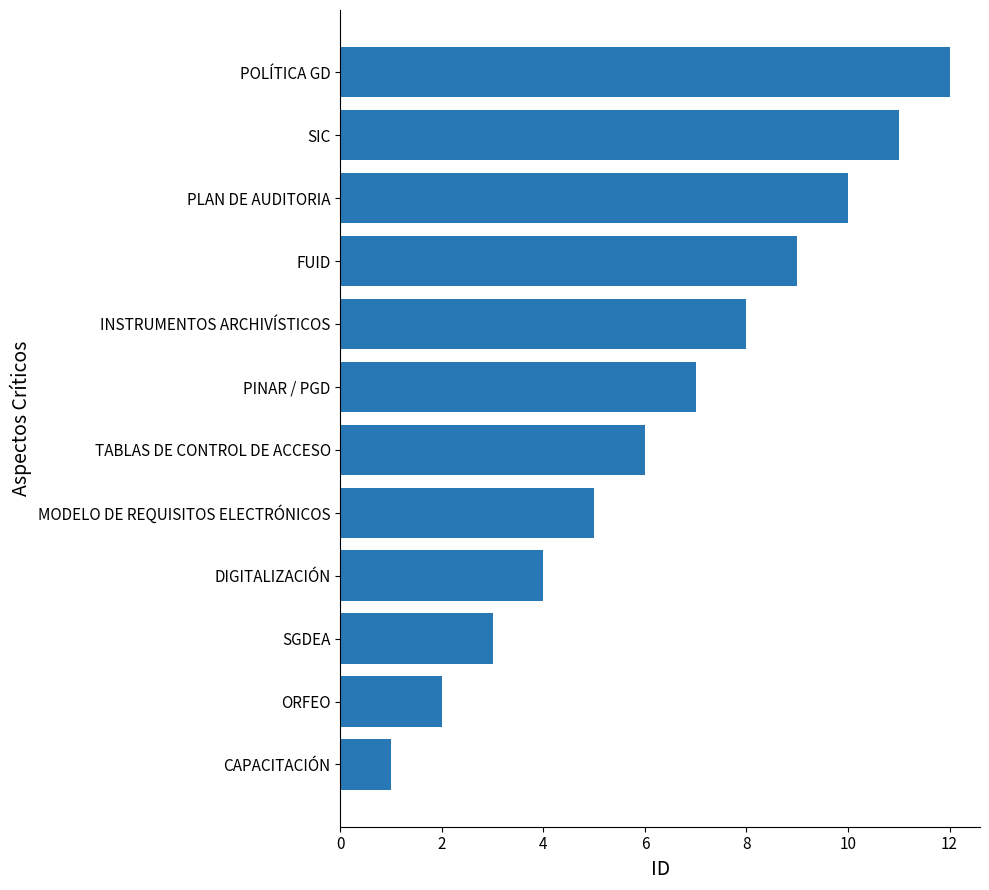

What is the greatest value displayed?

12